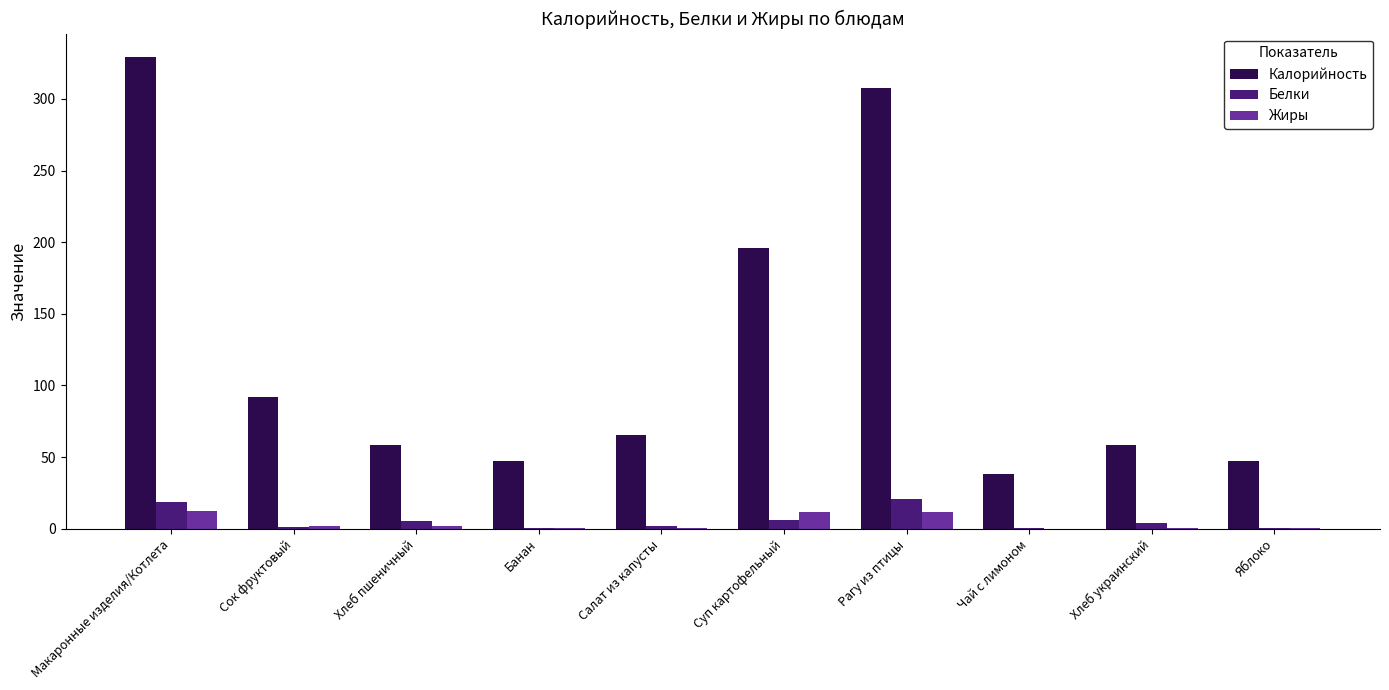

What is the greatest value displayed?

329.1